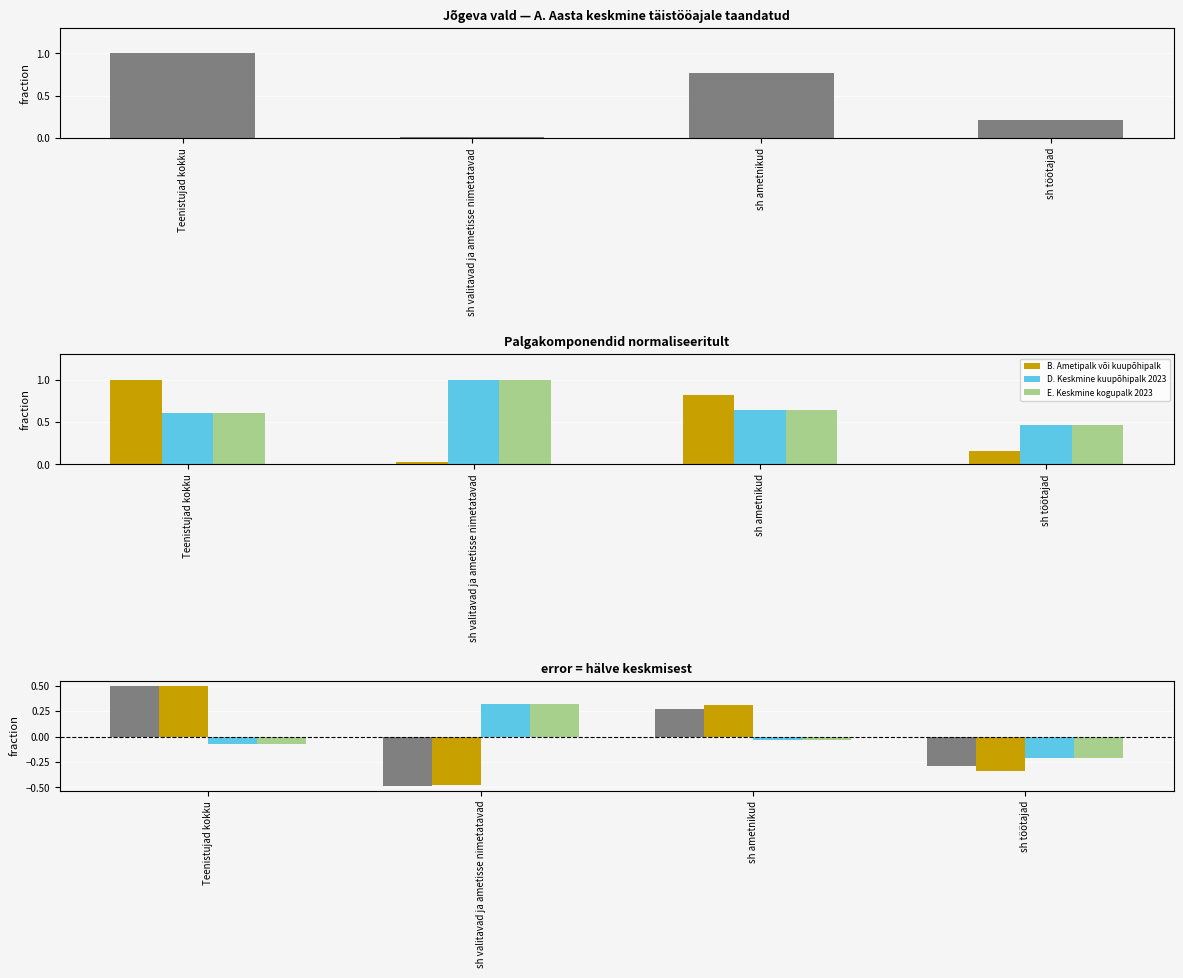

What is the difference between the E. Keskmine kogupalk 2023 values at sh ametnikud and sh töötajad?

0.2